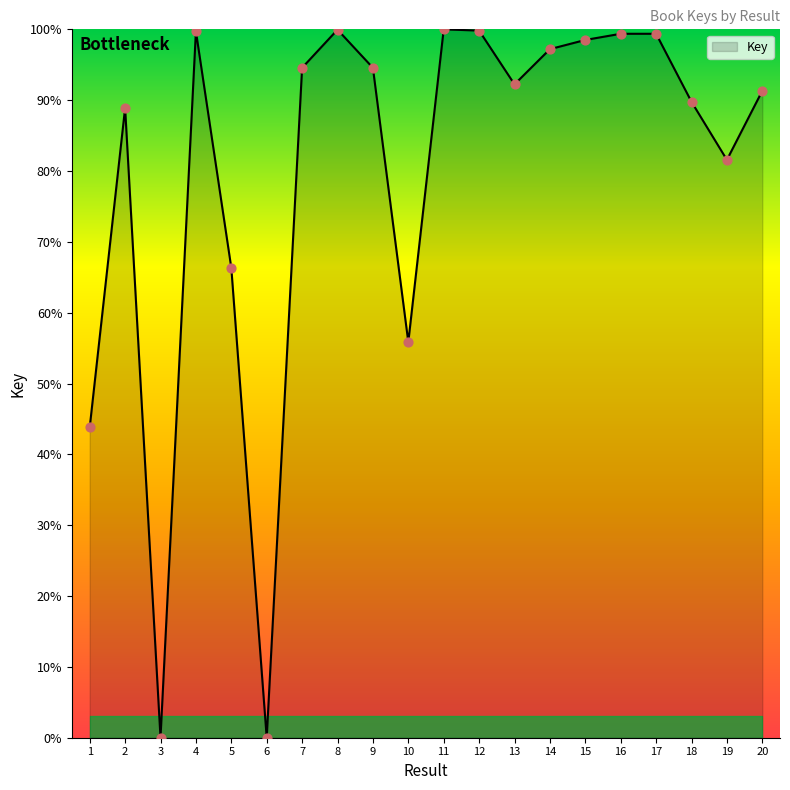

What is the change in value from 16 to 18?

-9.6